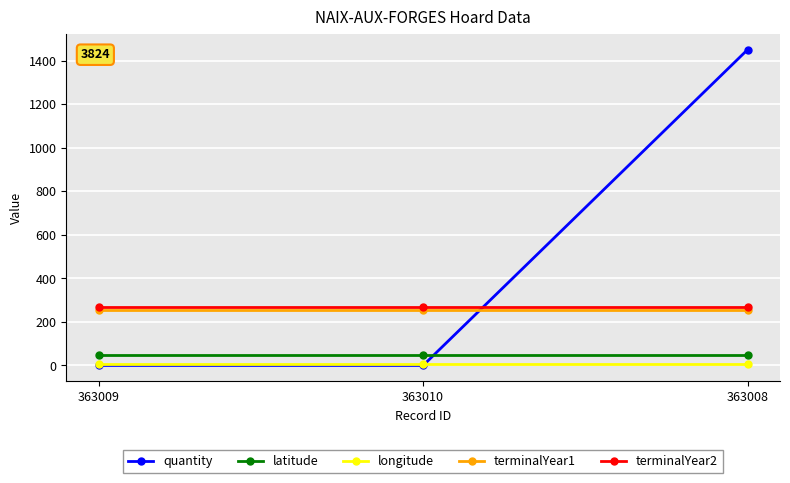

What is the value of the terminalYear2 point at the 2nd from the left?

268.0